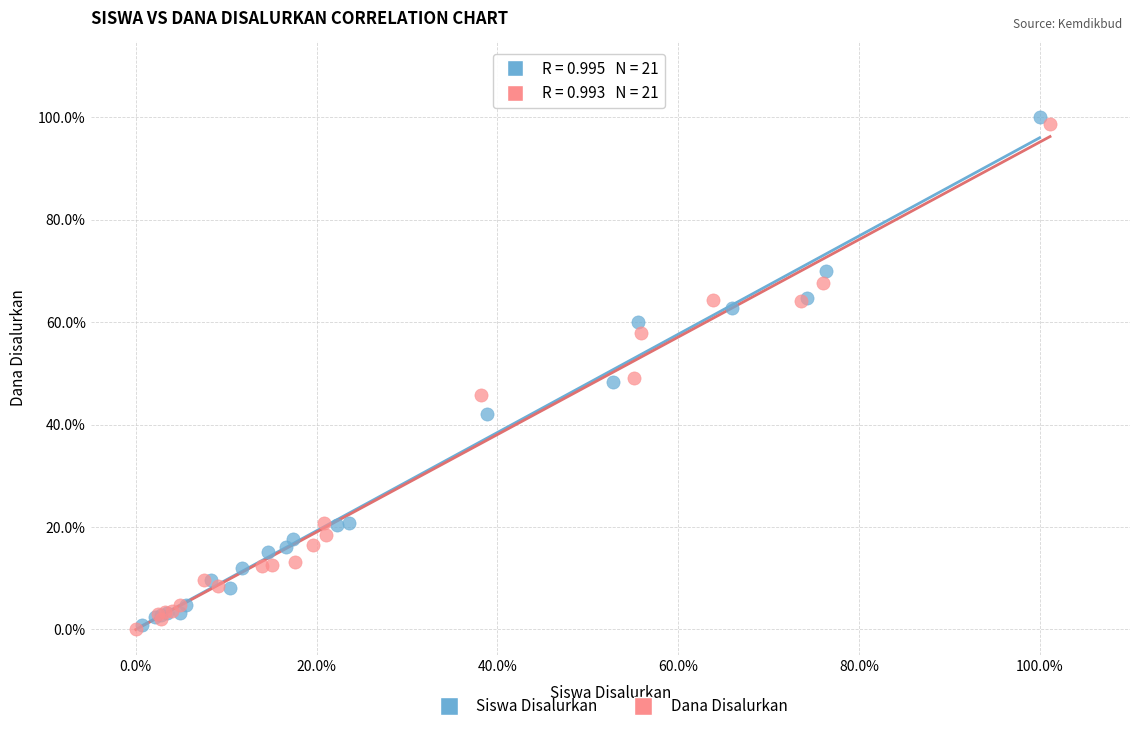

Which series has the widest spread of Y values?

Siswa Disalurkan